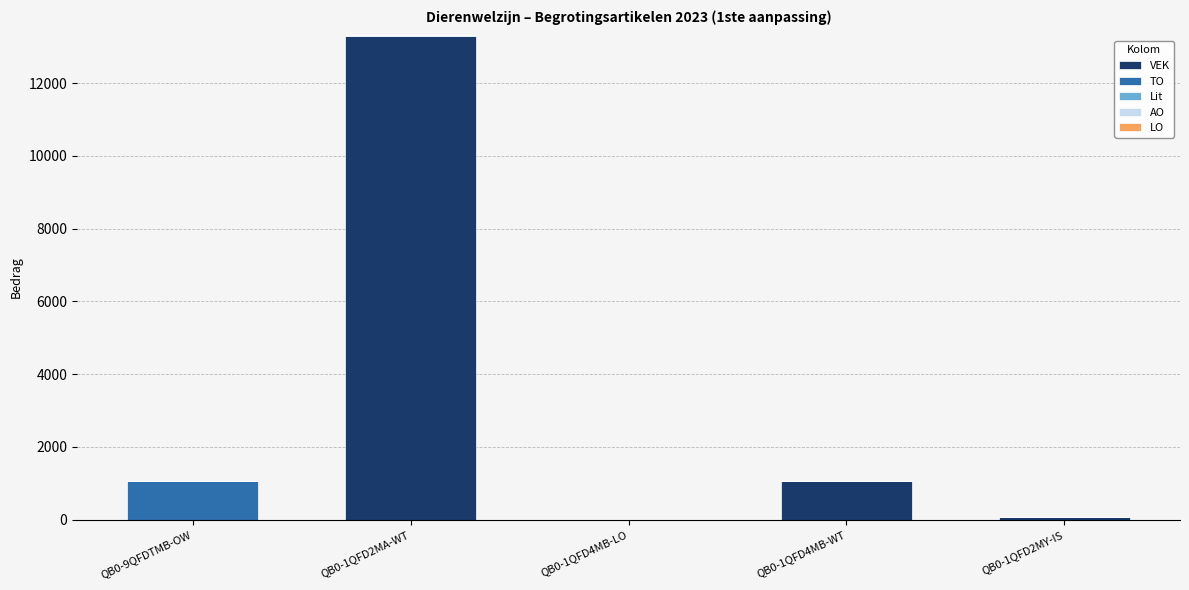

What is the average value of the VEK series?

2888